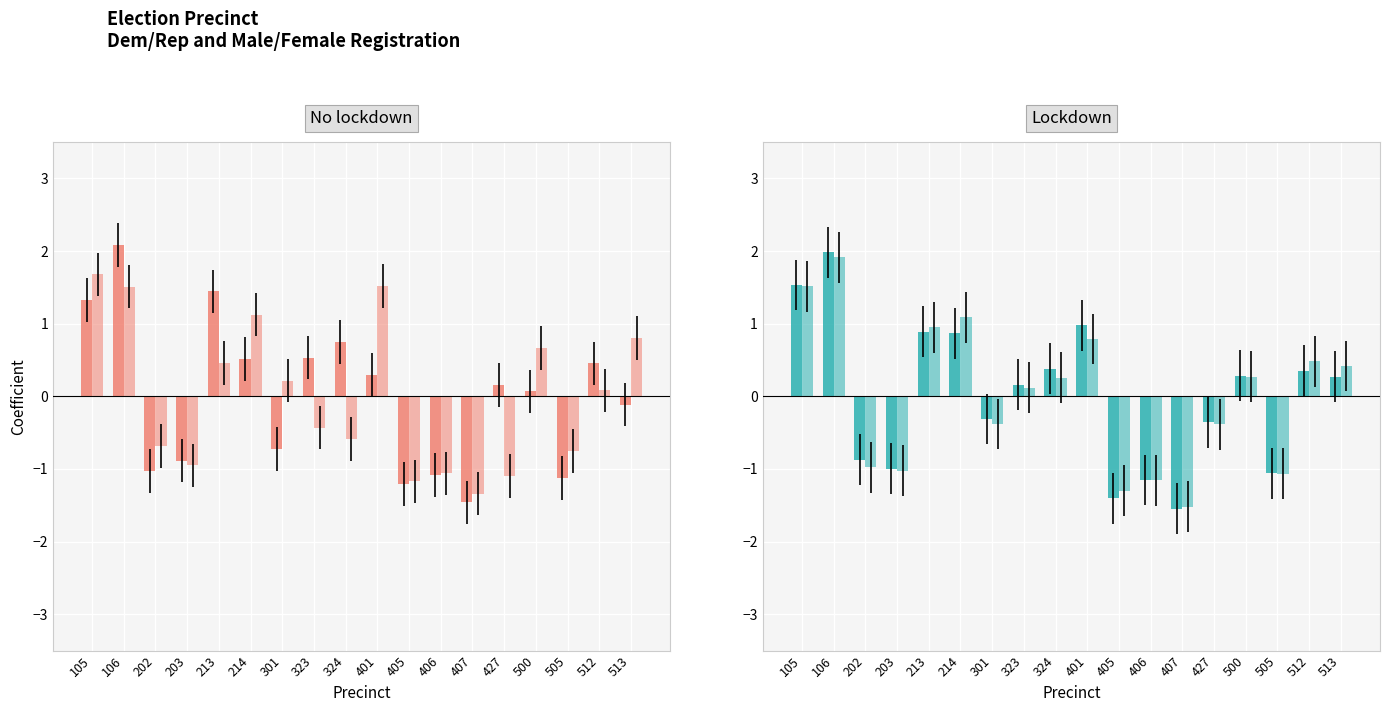

How many bars are there in total?

72